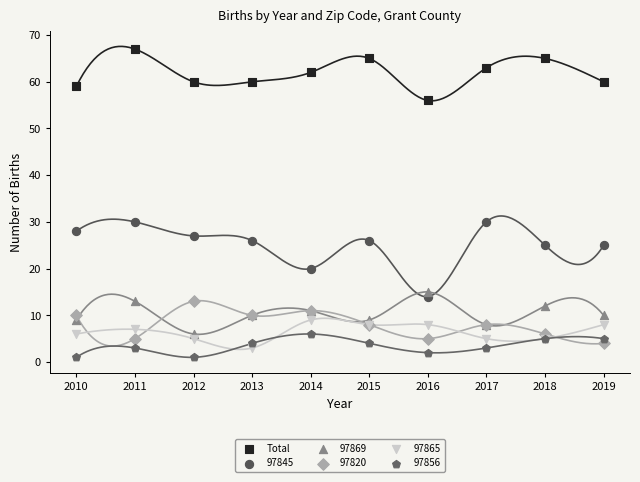

Which series contains the highest Y value?

Total